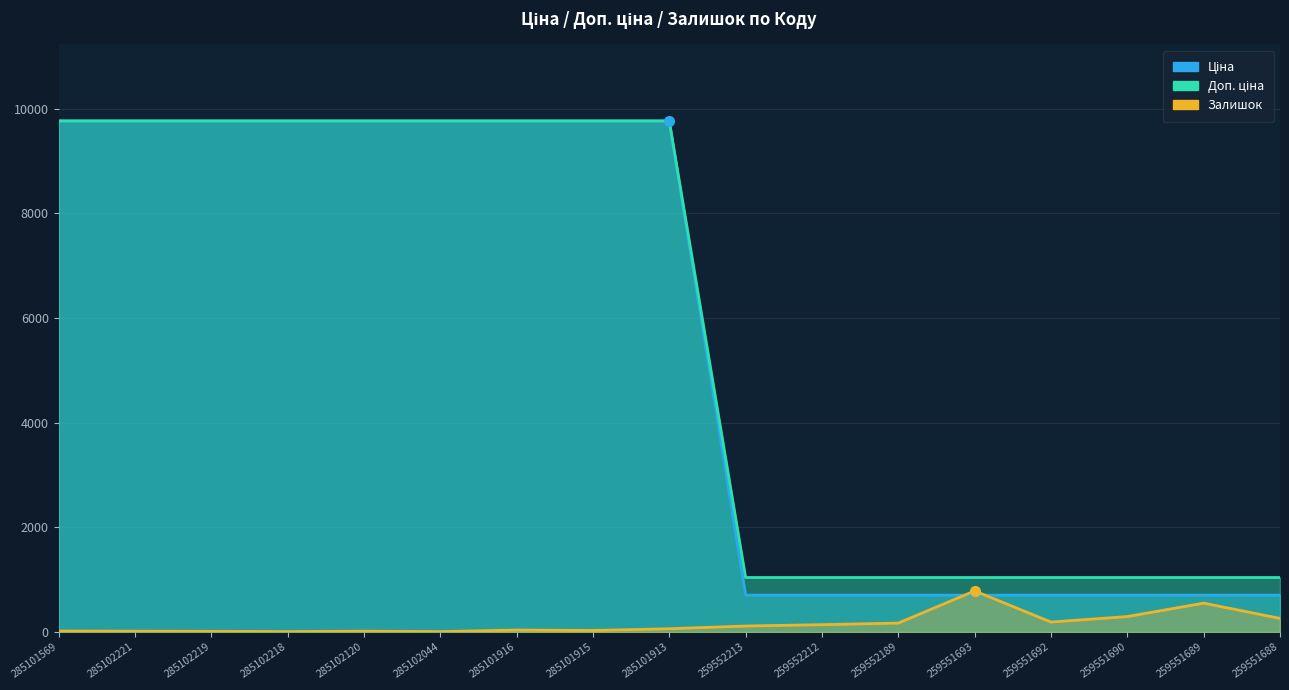

At how many categories does at least one series exceed 8244?

9